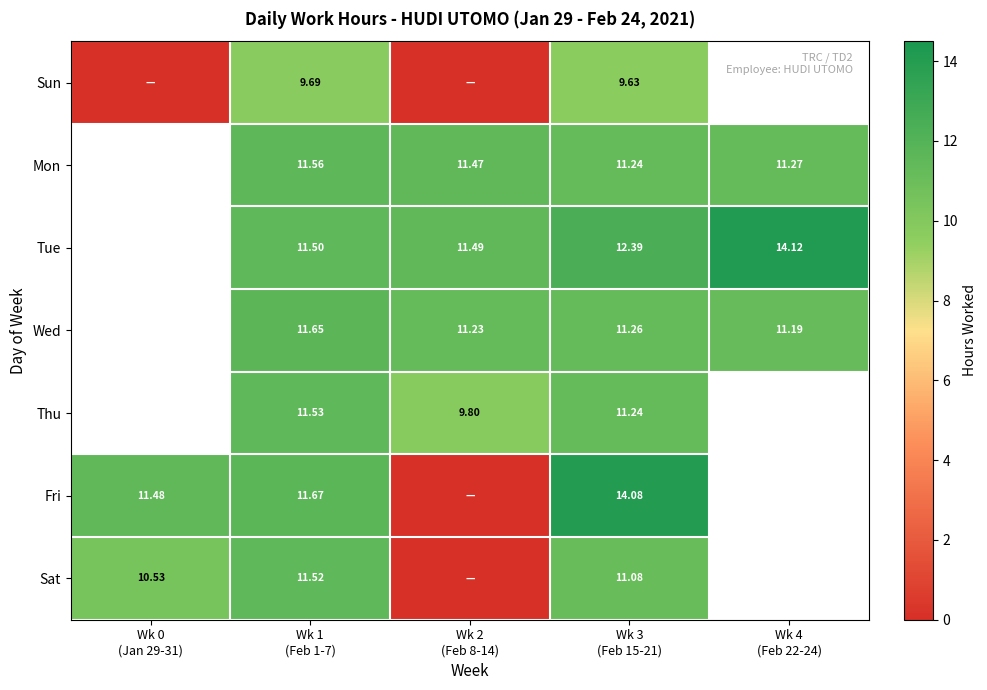

The value of Thu at Wk 3 (Feb 15-21) is 11.2. True or false?

True